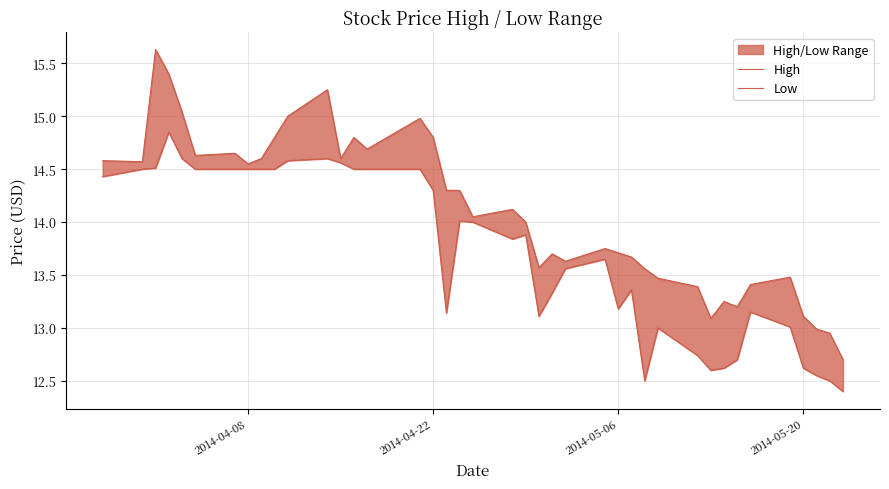

How many lines are shown in the chart?

2